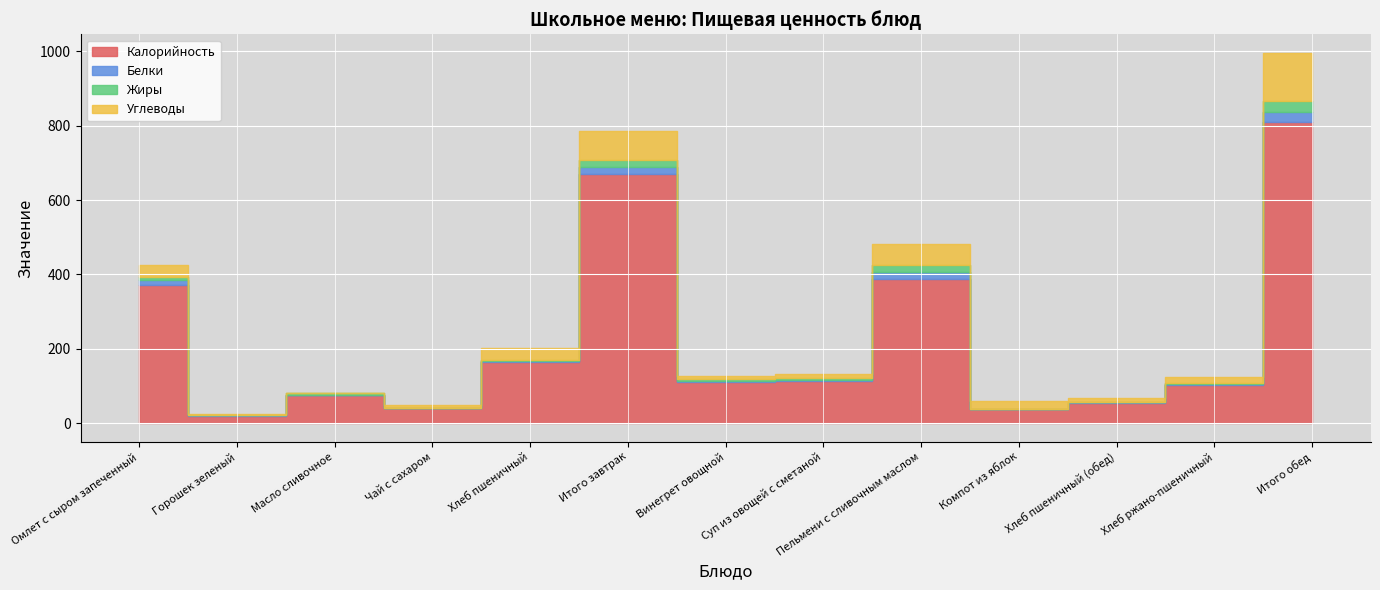

What is the lowest value of the Углеводы series?

0.1